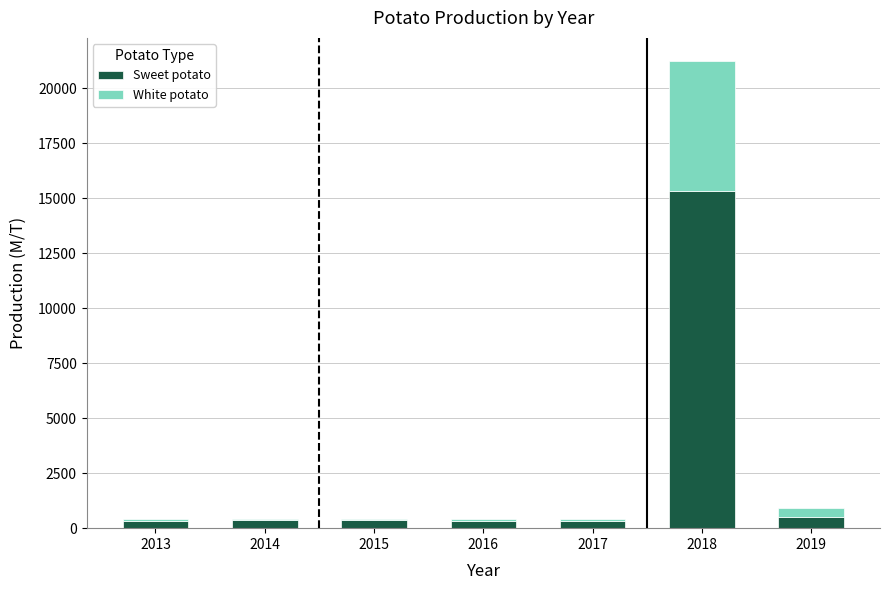

The Sweet potato series shows 350.4 at 2014. True or false?

True